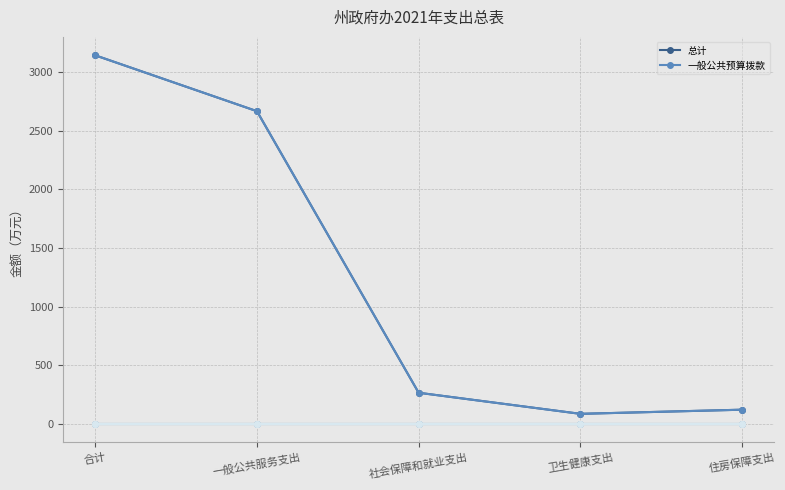

Does the chart have visible grid lines?

Yes